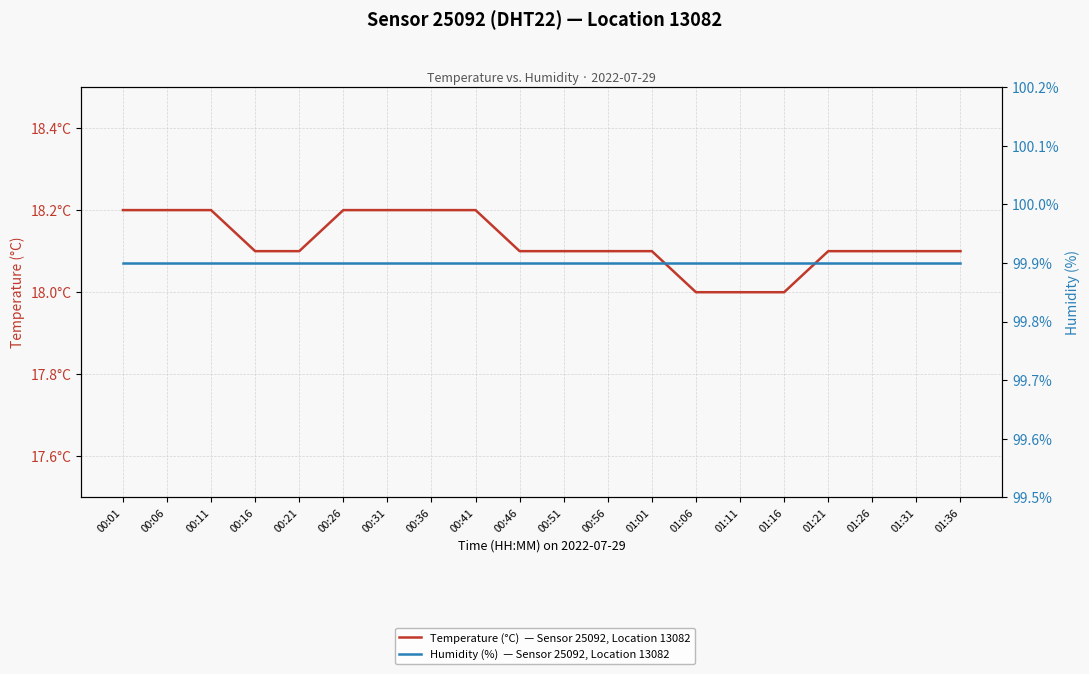

Which category has the highest value in the Humidity (%)  — Sensor 25092, Location 13082 series?

00:01